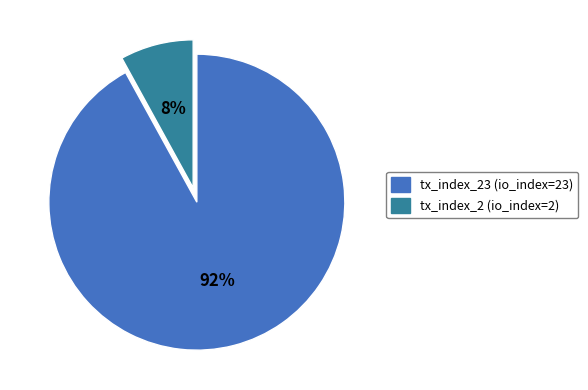

What is the ratio of the value at tx_index_23 (io_index=23) to the value at tx_index_2 (io_index=2)?

11.5